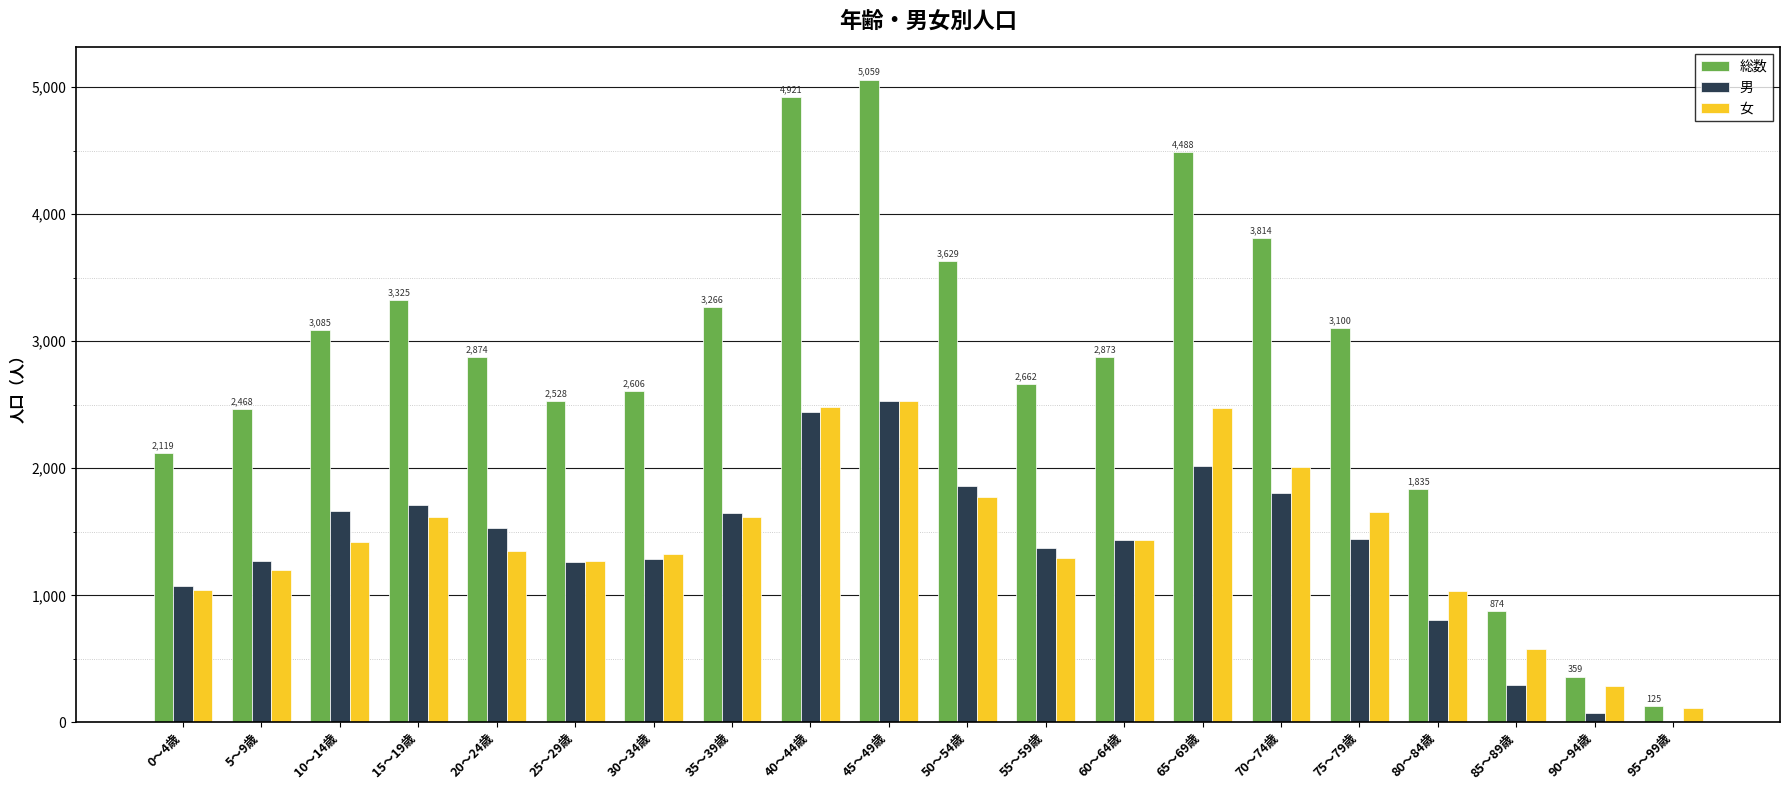

The 男 series shows 1377 at 80～84歳. True or false?

False